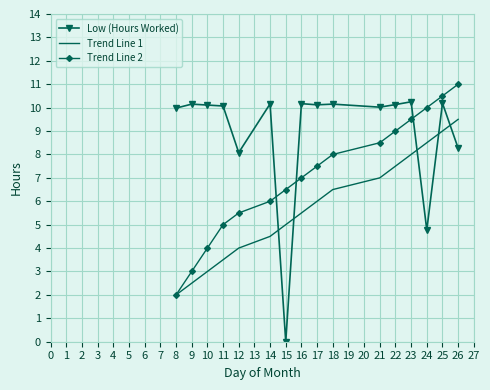

Is the value of Trend Line 2 at 14 greater than the value of Trend Line 1 at 18?

No